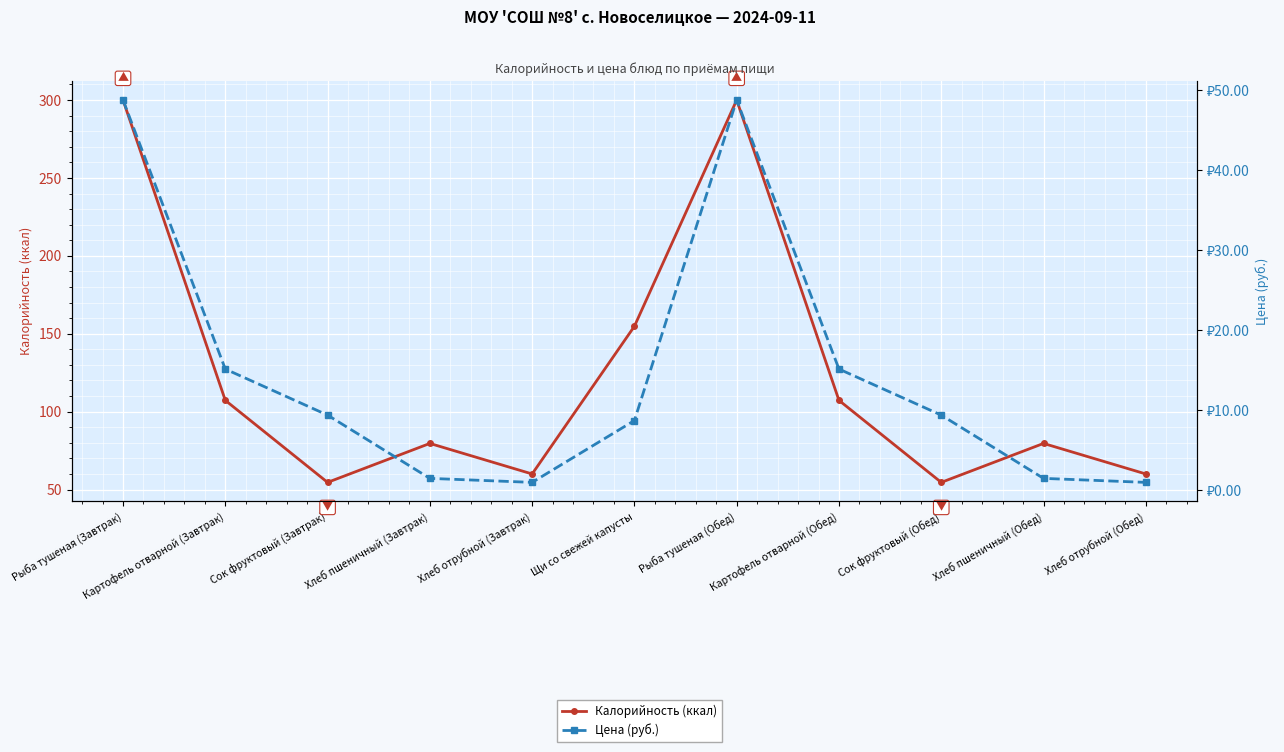

At which label does Калорийность (ккал) reach its minimum?

Сок фруктовый (Завтрак)